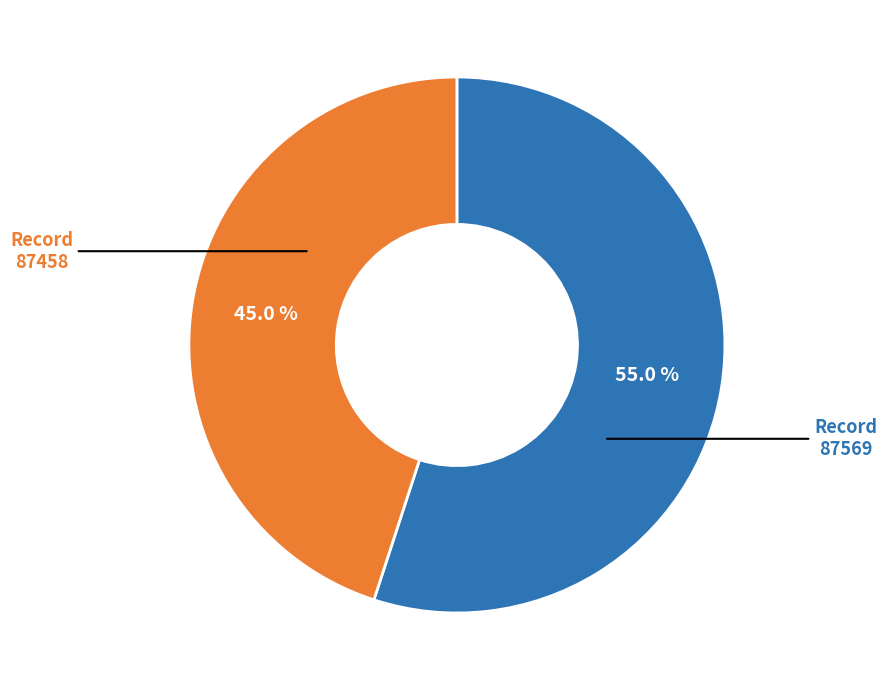

Does any single category account for the majority?

Yes